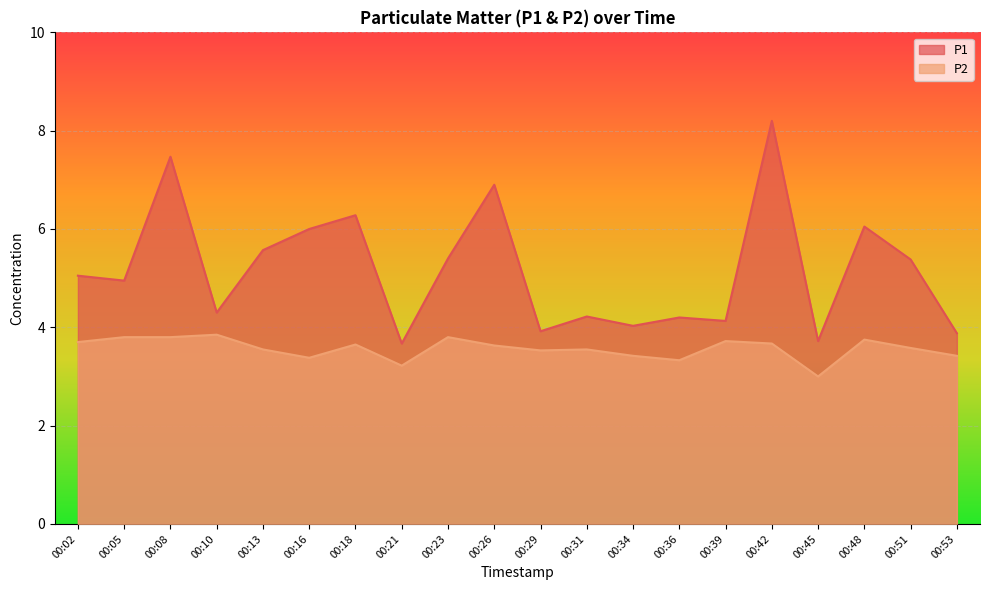

Does the chart display data point markers on the line(s)?

No